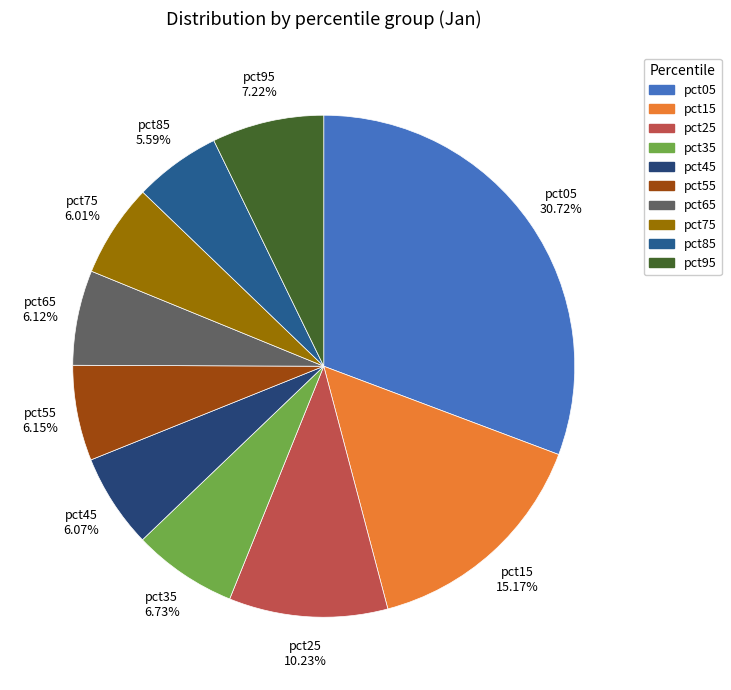

Which has a higher value, pct15 or pct25?

pct15